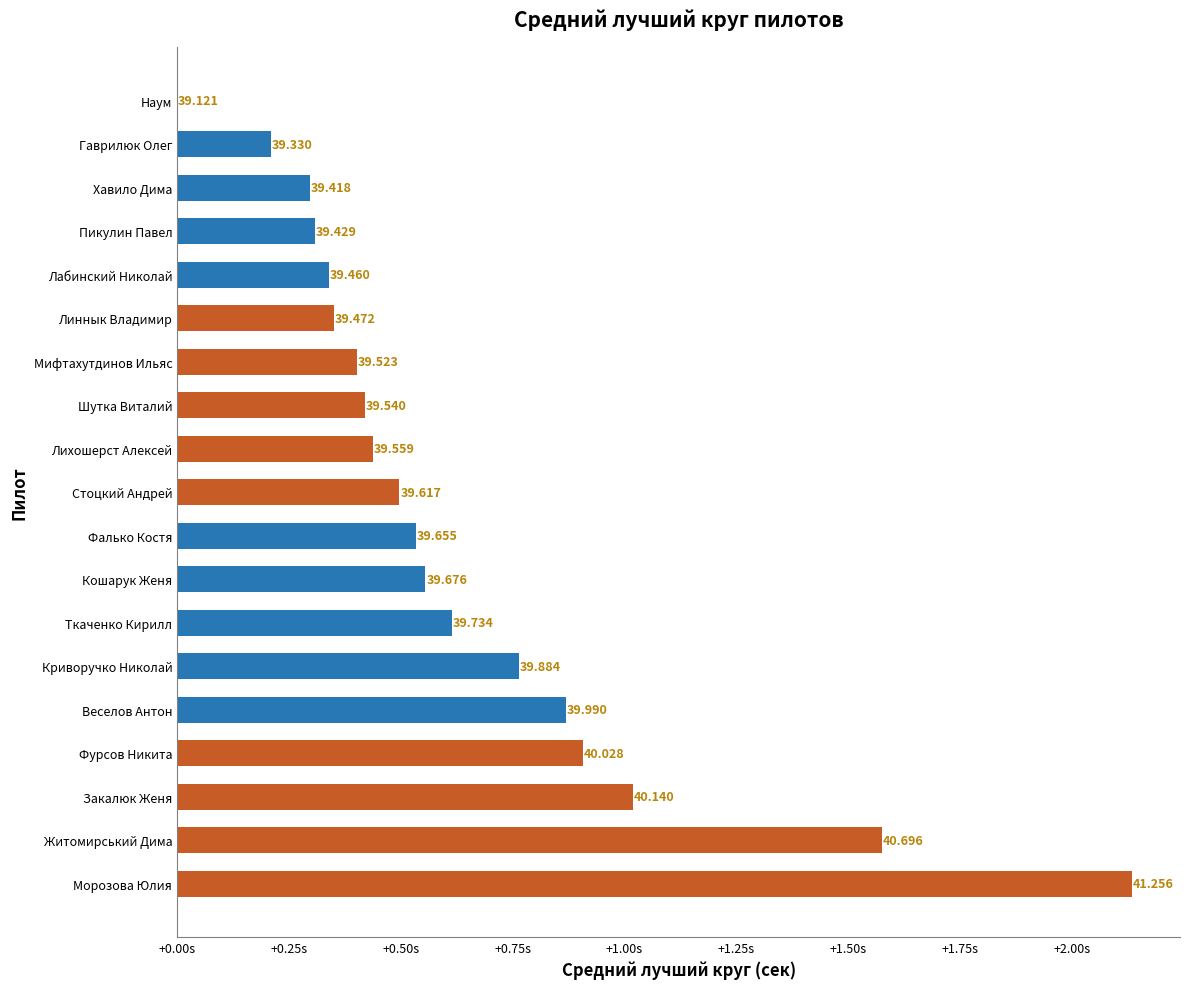

How many bars are there in total?

19